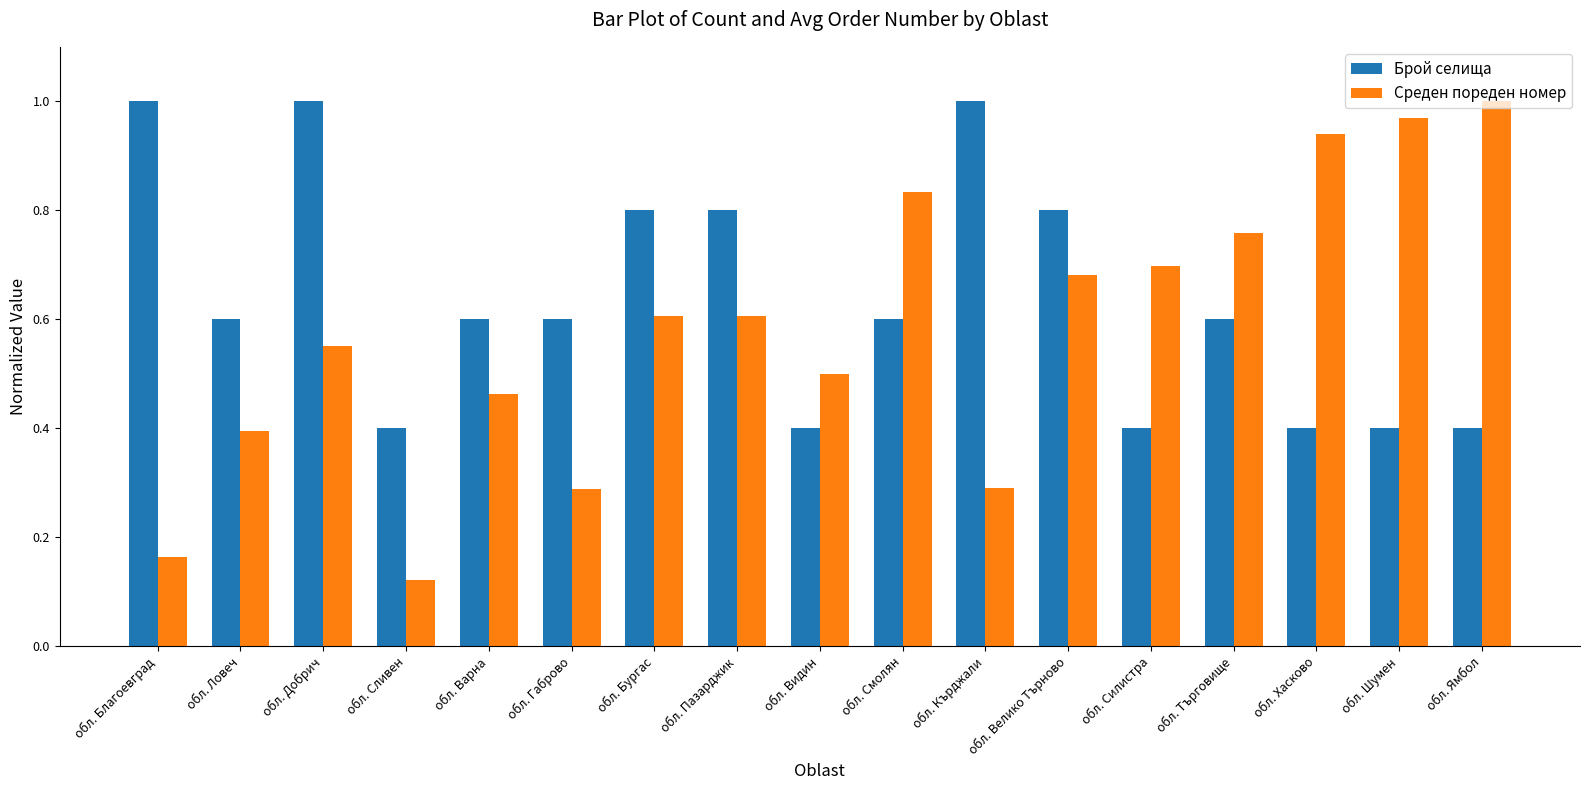

Which series changed the most between обл. Смолян and обл. Силистра?

Брой селища